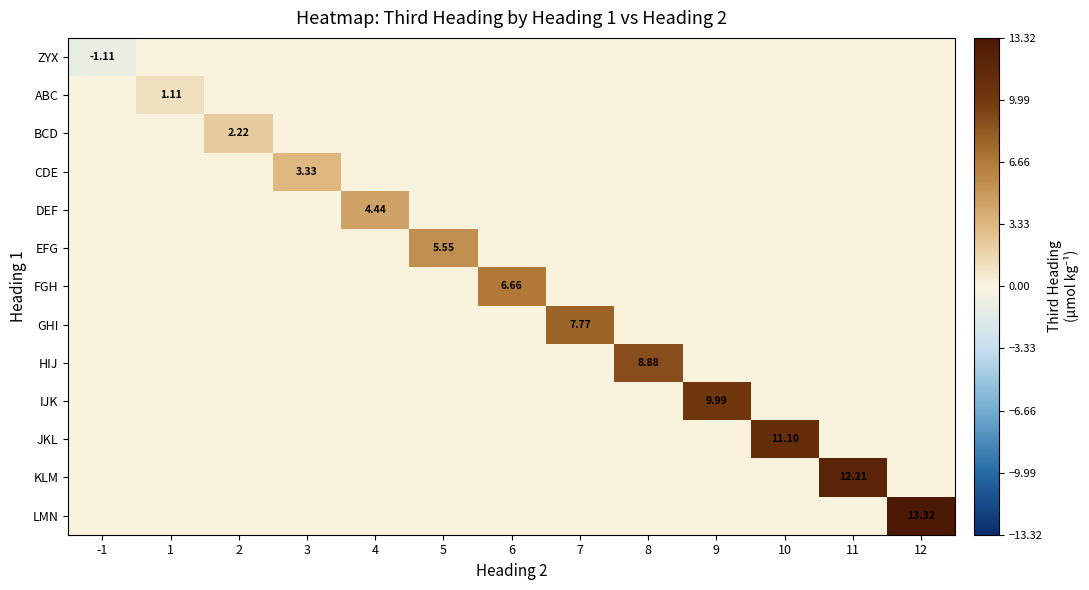

What is the difference between the highest and lowest values at 4?

4.4